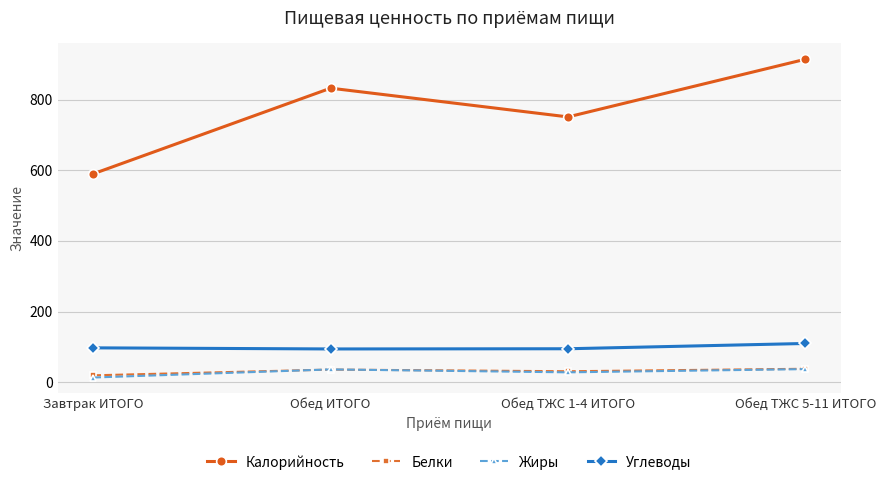

What is the label of the 2nd point from the left?

Обед ИТОГО